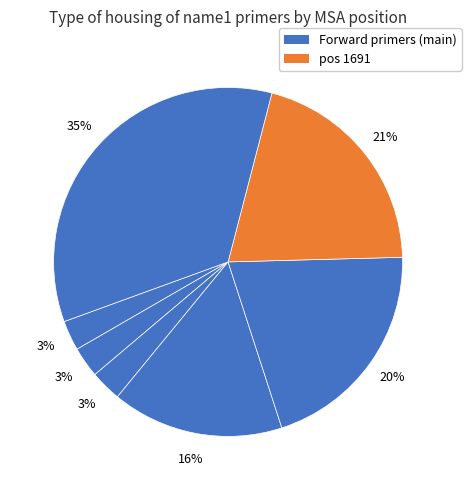

Count the number of slices in the pie.

7